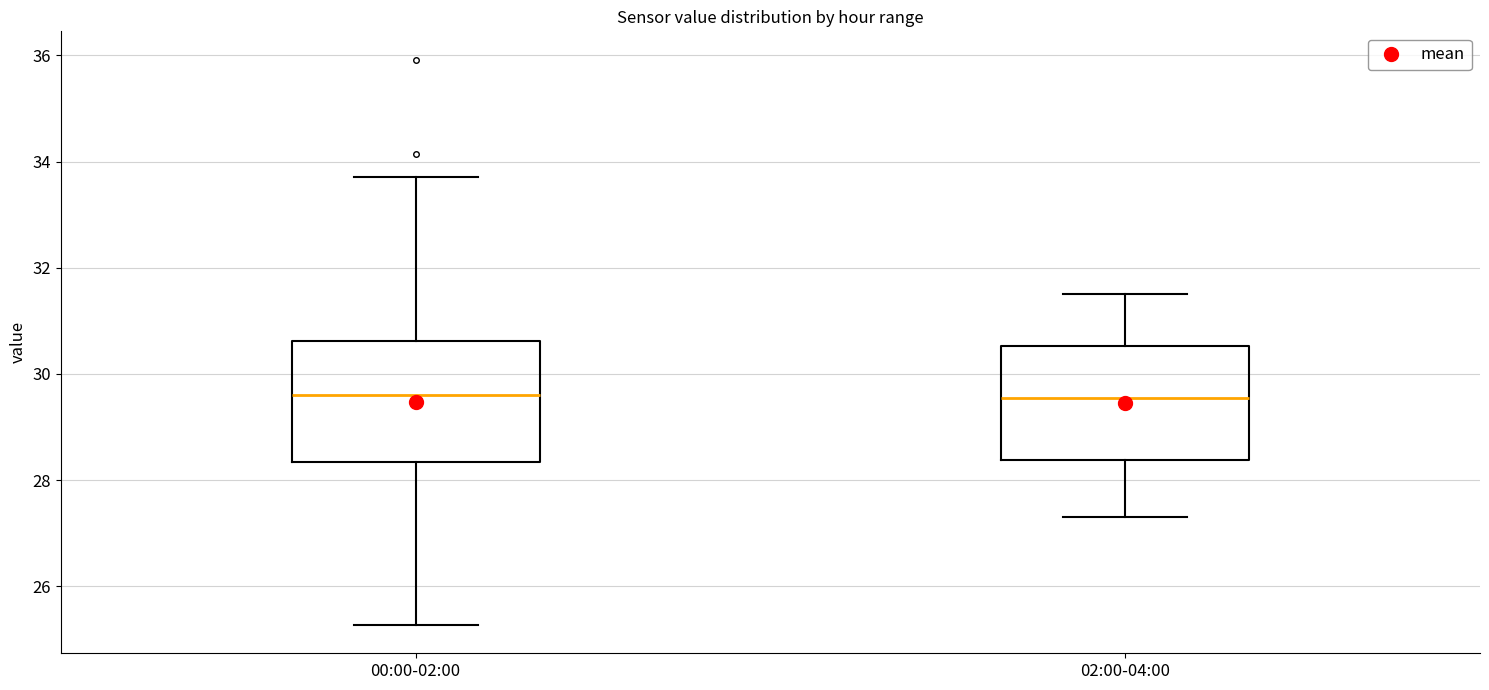

Reading left to right, read every box against the y-axis: the position of its median line, the range the box covers, and the ends of its whiskers. The values are not printed on the chart, so give them approximately, as read against the axis.

00:00-02:00: median 29.6, box 28.4 to 30.6, whiskers 25.2 to 33.8
02:00-04:00: median 29.6, box 28.4 to 30.6, whiskers 27.4 to 31.6